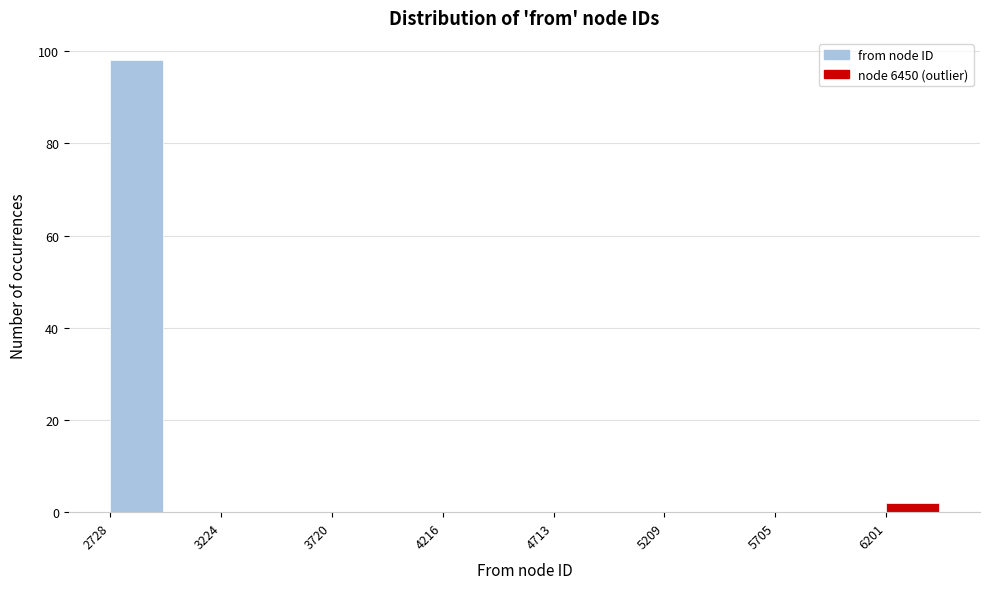

Reading left to right, transcribe this chart: for each bar, give the range it covers on the x-axis and its height. Neither the bar edges nor the heights are printed on the chart, so give them approximately, as read against the axes.

2750 to 3000: 98
3000 to 3200: 0
3200 to 3450: 0
3450 to 3700: 0
3700 to 3950: 0
3950 to 4200: 0
4200 to 4450: 0
4450 to 4700: 0
4700 to 4950: 0
4950 to 5200: 0
5200 to 5450: 0
5450 to 5700: 0
5700 to 5950: 0
5950 to 6200: 0
6200 to 6450: 2